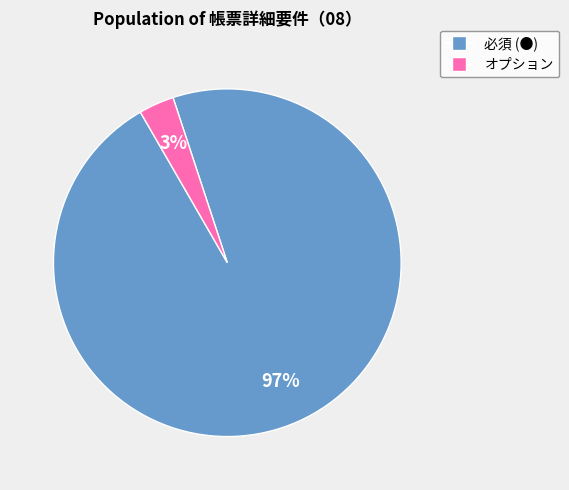

How many slices are in this pie chart?

2